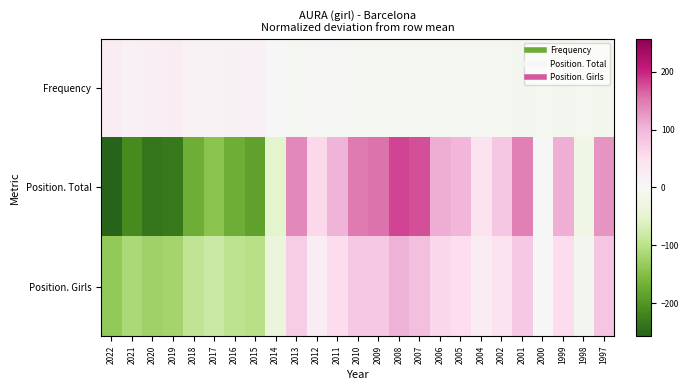

Which series has the widest spread of values?

Position. Total